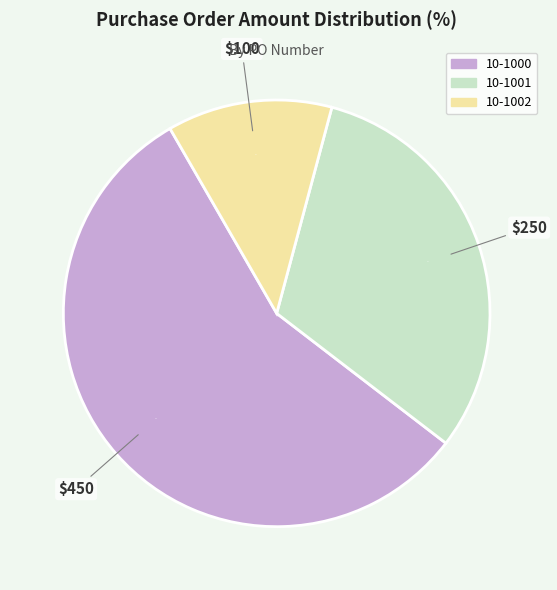

Which slice is the smallest?

10-1002